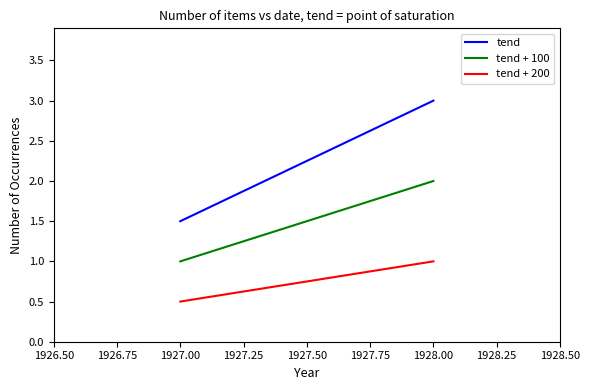

Is the value of tend + 100 at 1927.00 greater than the value of tend + 200 at 1927.00?

Yes